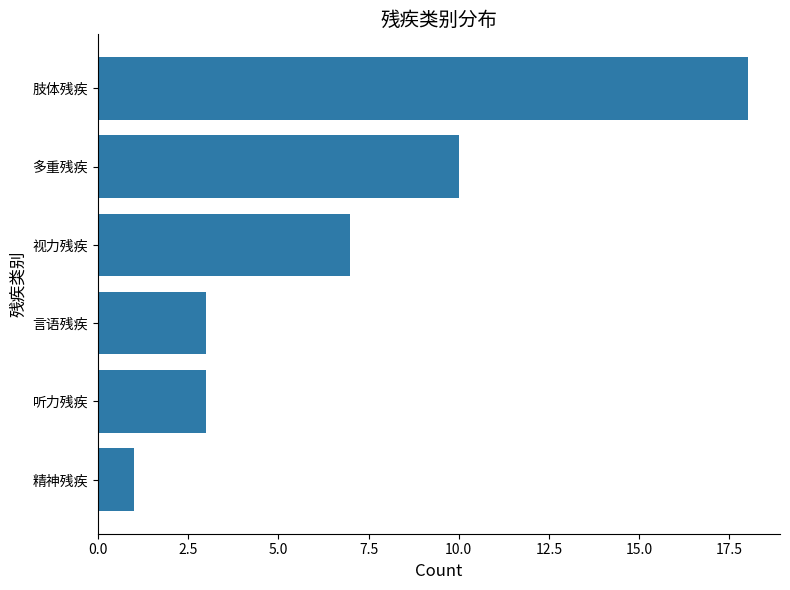

Reading bottom to top, extract all data points from this chart.

1	3	3	7	10	18